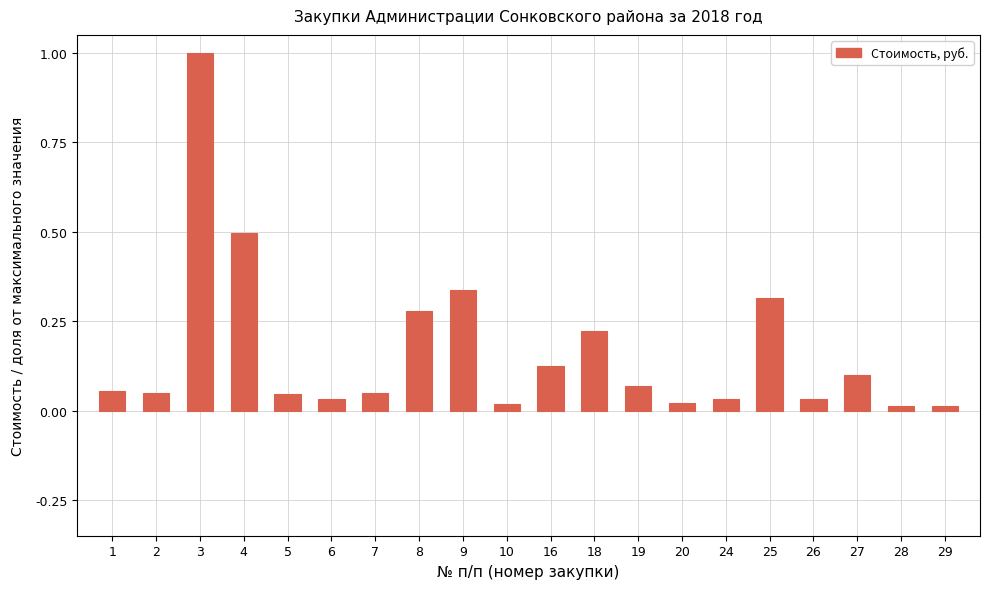

What is the sum of all values?

3.3